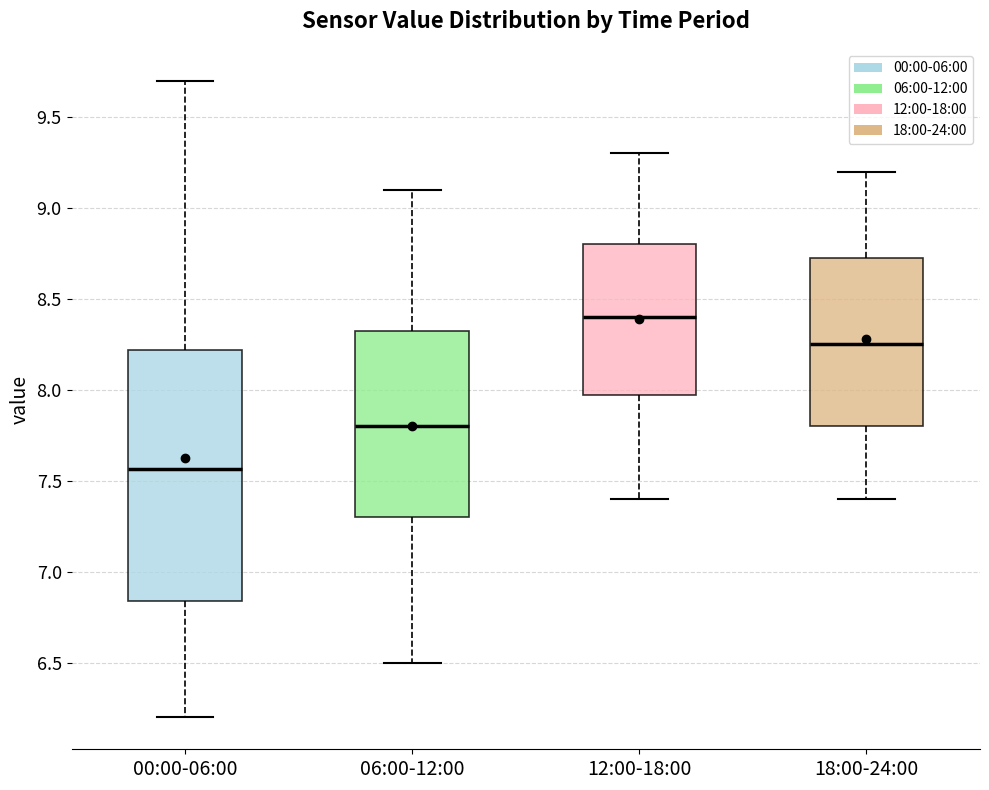

Which box's median line is the highest?

12:00-18:00